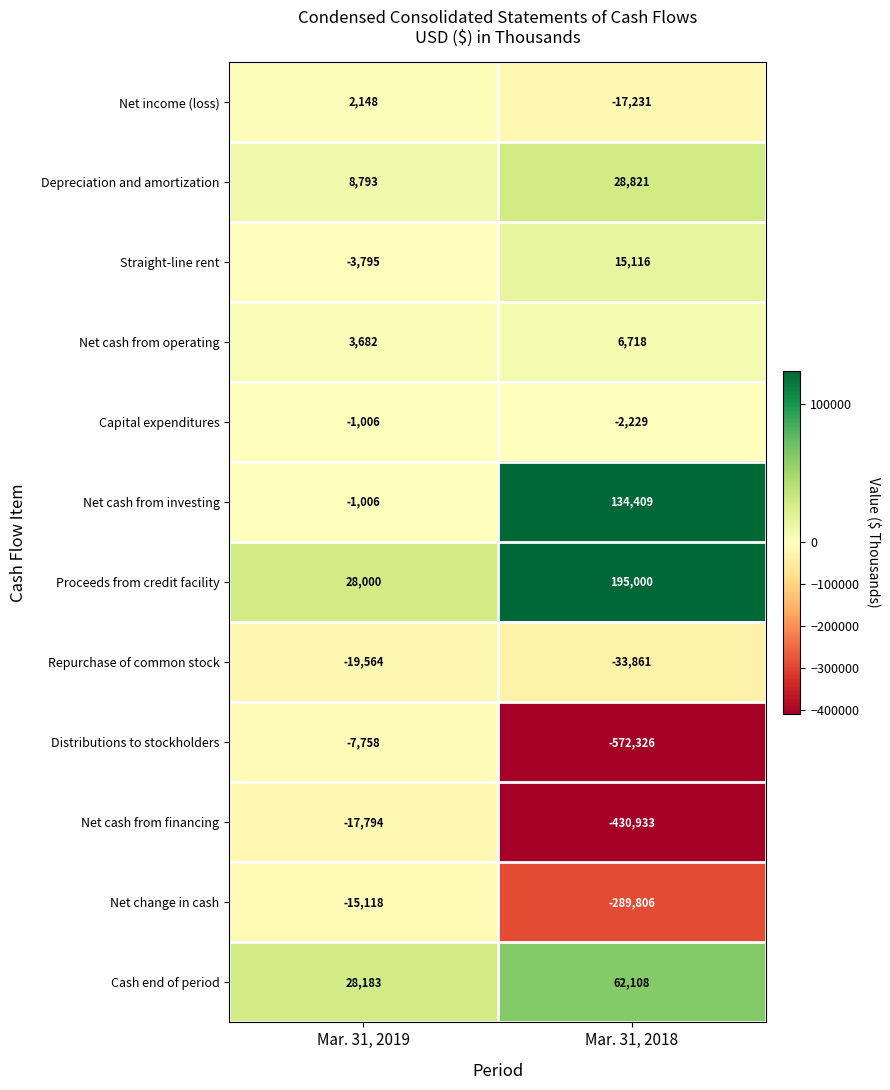

At Mar. 31, 2018, list the series in order from smallest to largest.

Distributions to stockholders, Net cash from financing, Net change in cash, Repurchase of common stock, Net income (loss), Capital expenditures, Net cash from operating, Straight-line rent, Depreciation and amortization, Cash end of period, Net cash from investing, Proceeds from credit facility